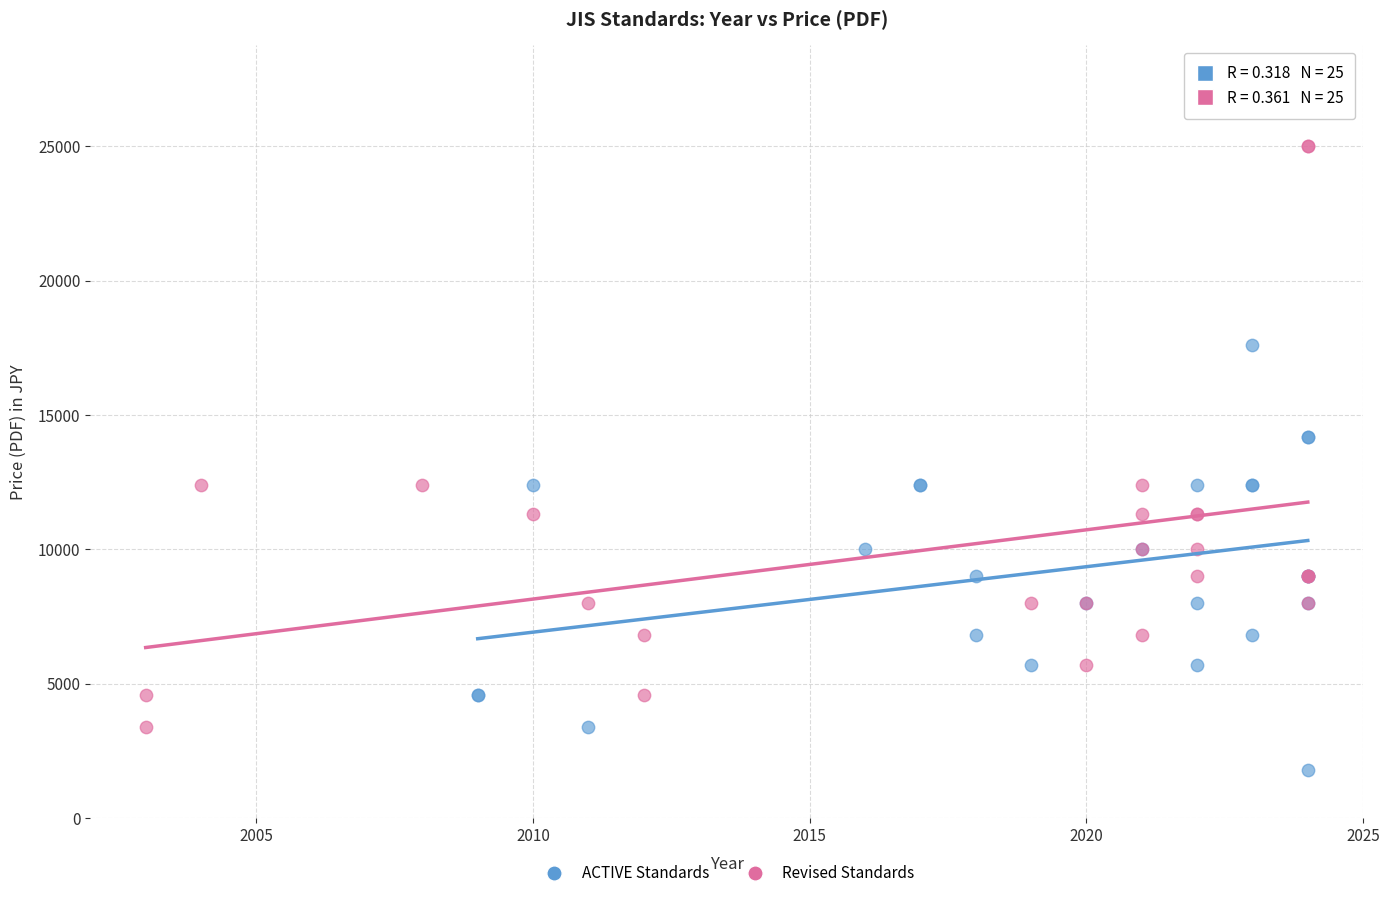

Which series contains the lowest Y value?

ACTIVE Standards